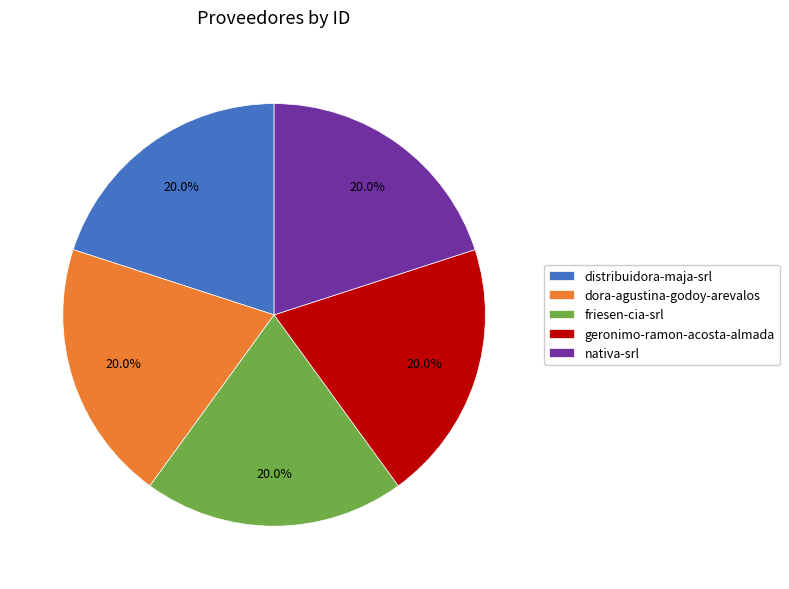

To the nearest percent, what is the combined percentage of friesen-cia-srl and dora-agustina-godoy-arevalos?

40%